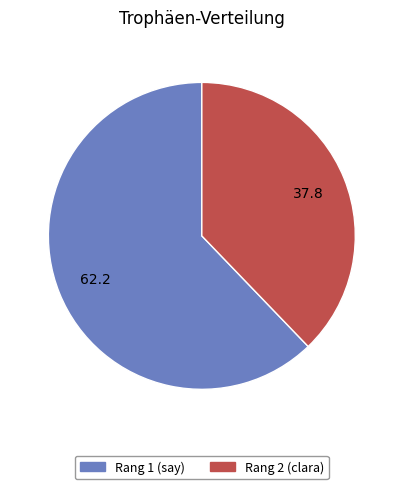

Does any single category account for the majority?

Yes